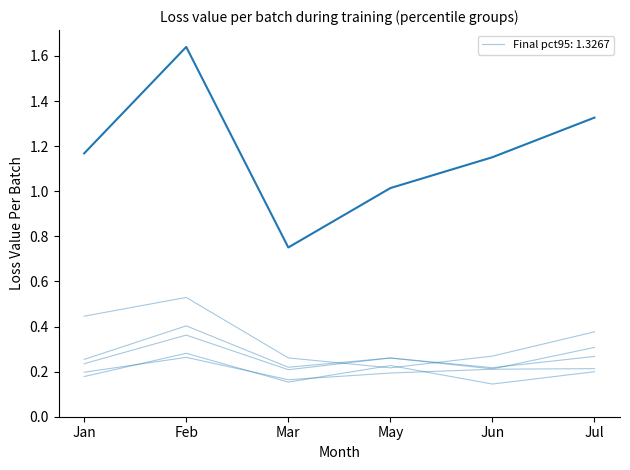

How many lines are shown in the chart?

6